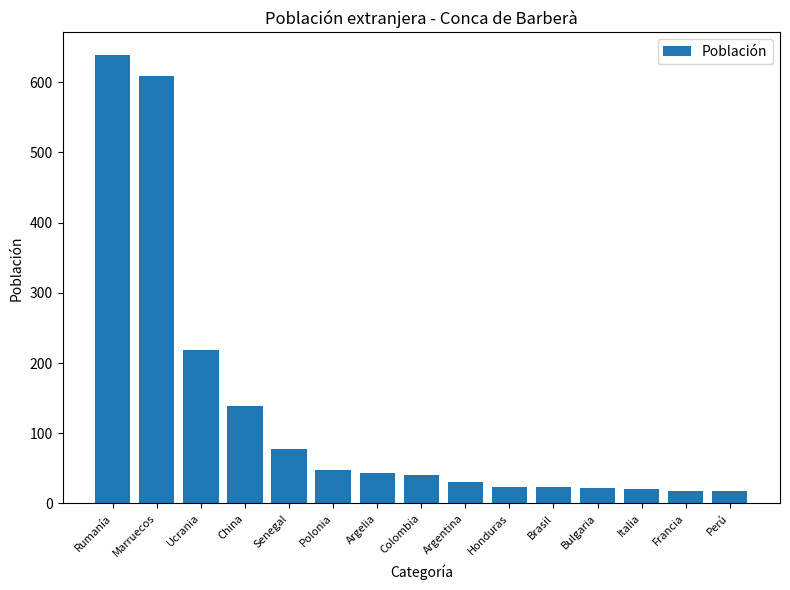

What is the difference between the values at Francia and Bulgaria?

4